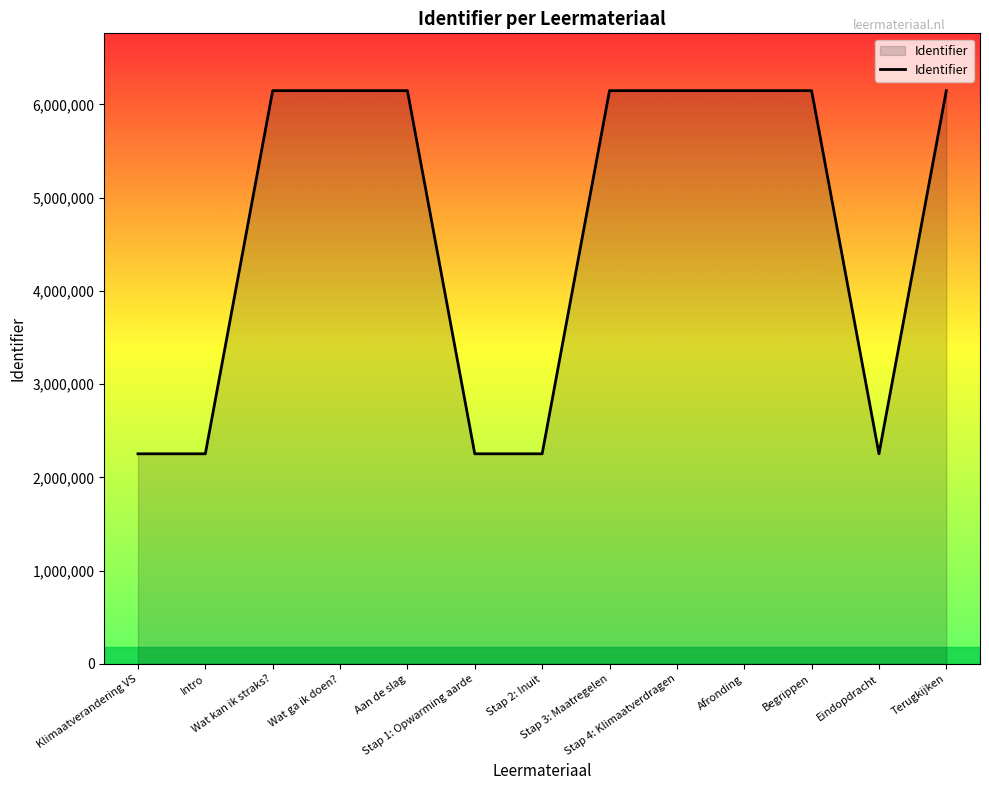

What is the difference between the maximum and minimum values?

3894883